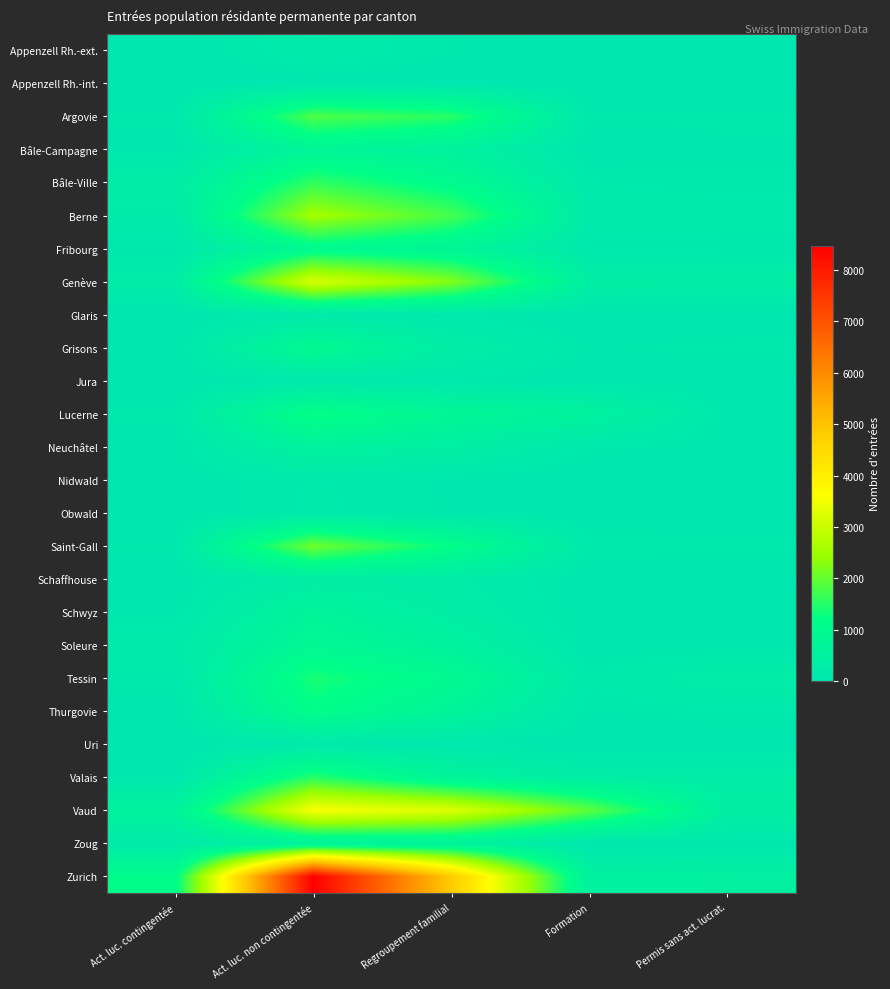

What is the maximum value shown in the chart?

8477